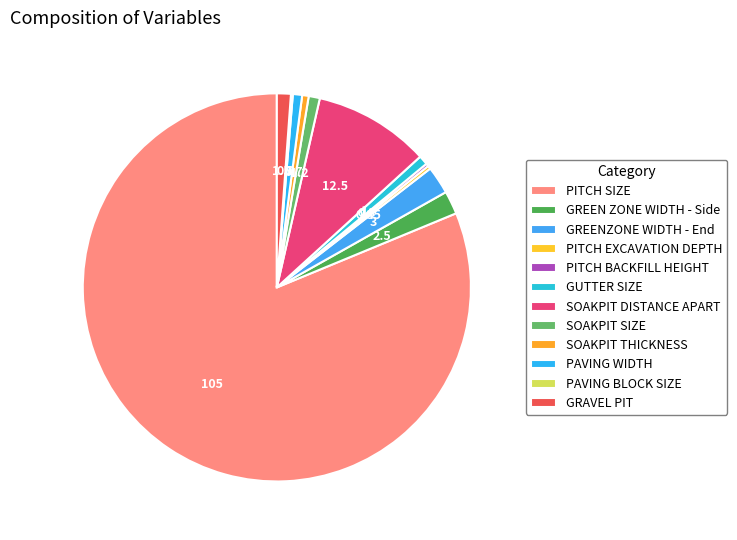

Rank the categories by value from highest to lowest.

PITCH SIZE, SOAKPIT DISTANCE APART, GREENZONE WIDTH - End, GREEN ZONE WIDTH - Side, GRAVEL PIT, SOAKPIT SIZE, GUTTER SIZE, PAVING WIDTH, SOAKPIT THICKNESS, PITCH EXCAVATION DEPTH, PITCH BACKFILL HEIGHT, PAVING BLOCK SIZE